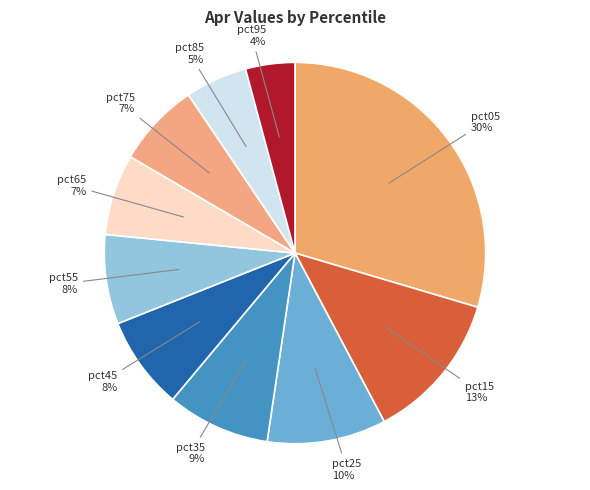

Which category has the biggest portion of the pie?

pct05